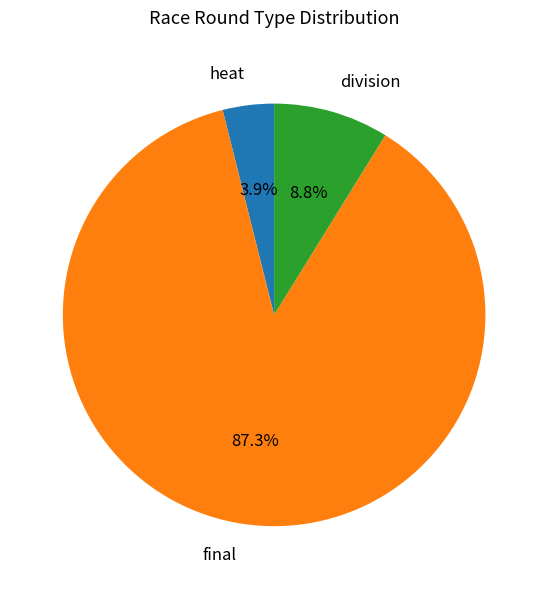

What percentage is NOT represented by division?

91.2%